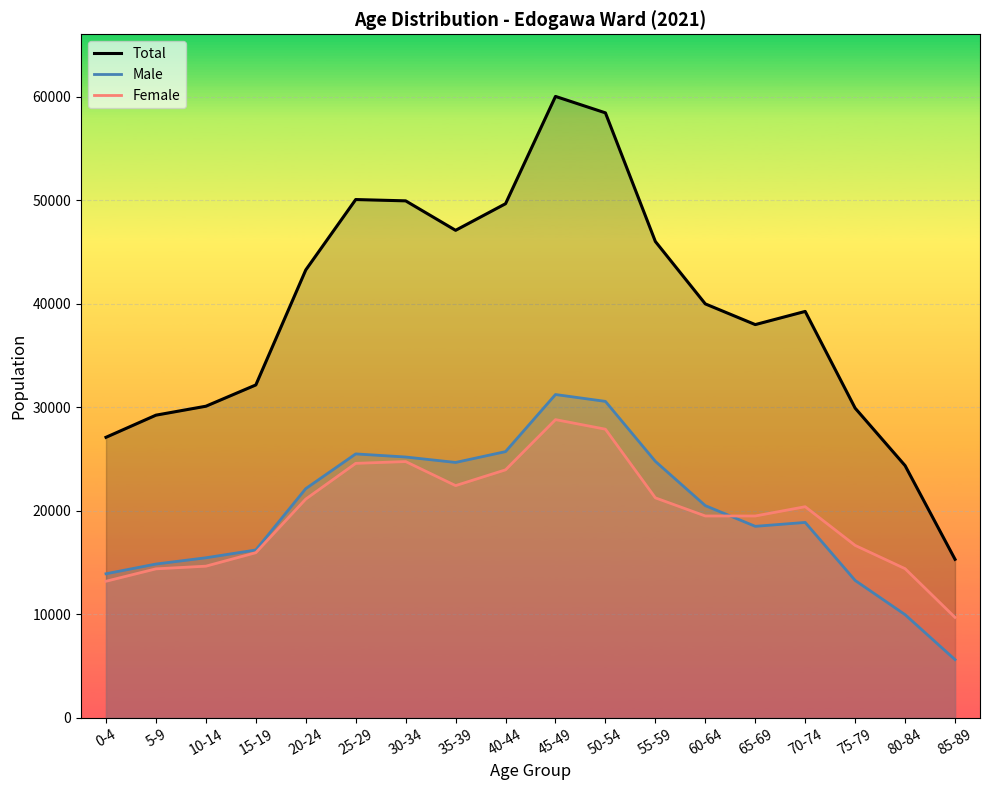

How many data points in Total are less than 40000?

9